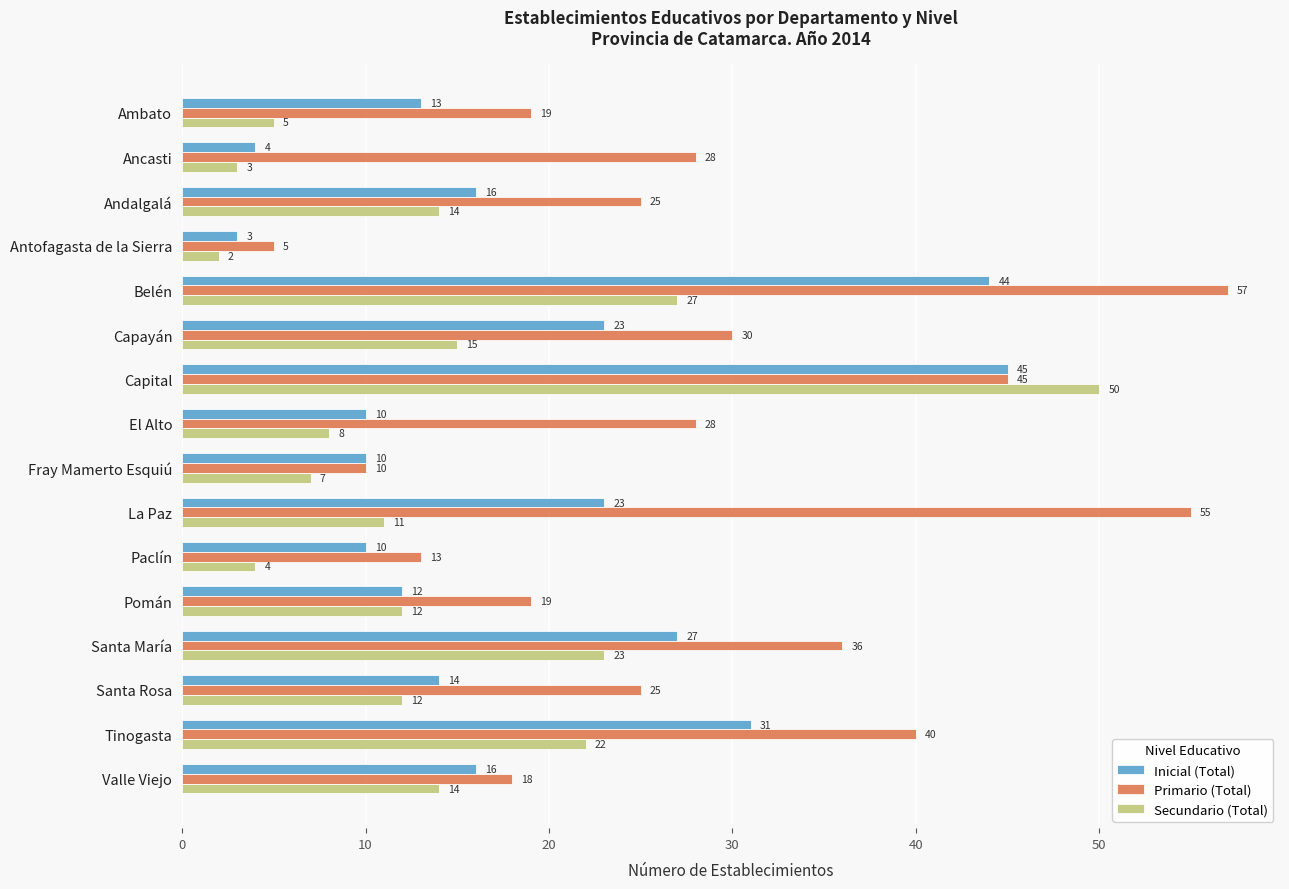

At how many categories does at least one series exceed 2?

16